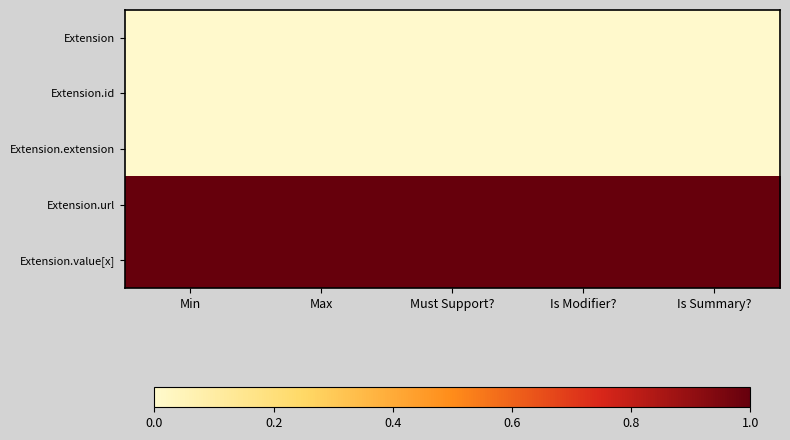

What is the spread (max minus min) of values at Must Support??

1